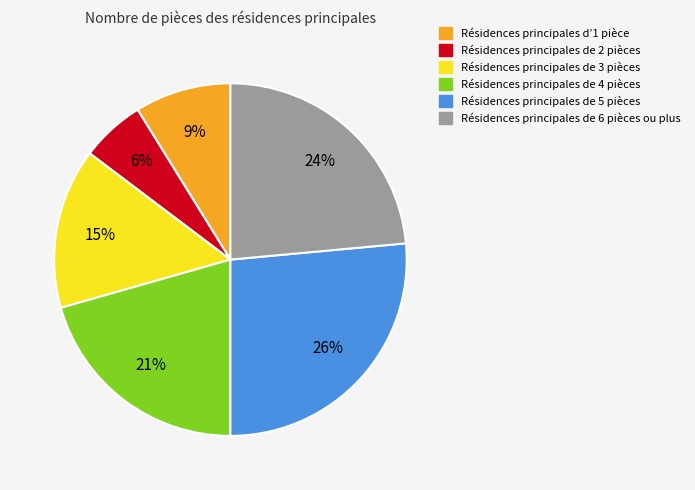

Does any single category account for the majority?

No